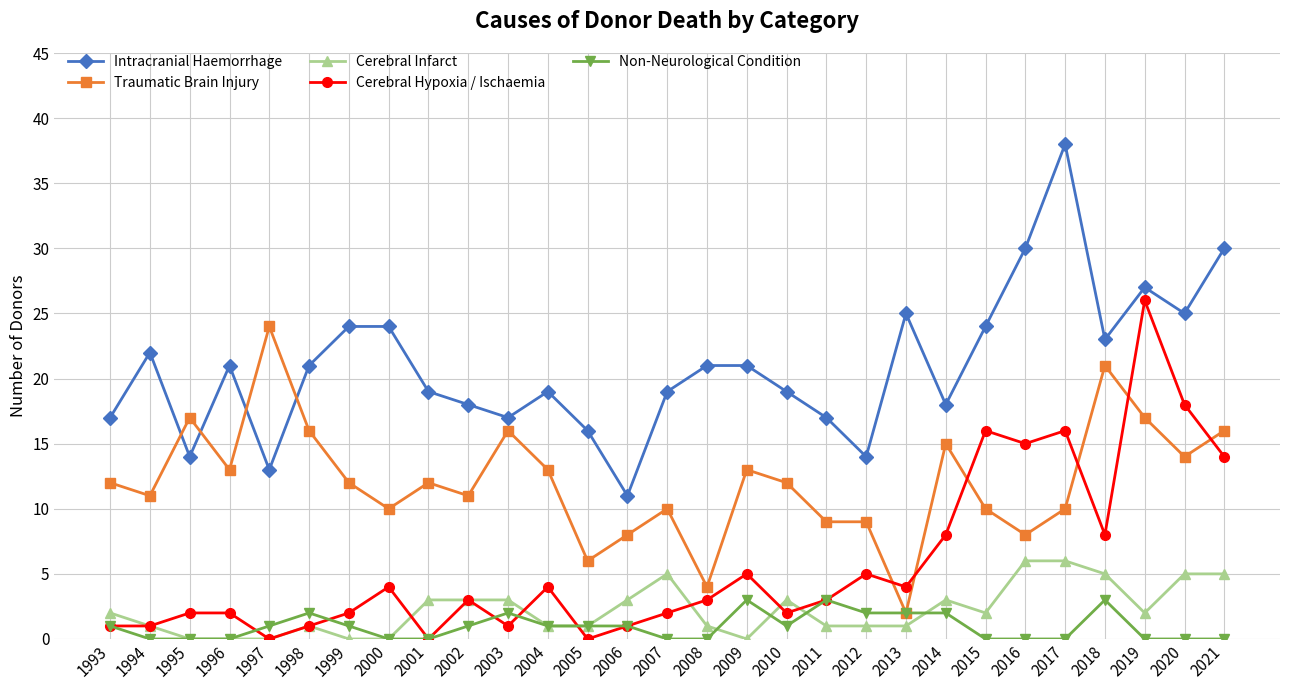

Between 1994 and 1995, which series saw the biggest shift?

Intracranial Haemorrhage